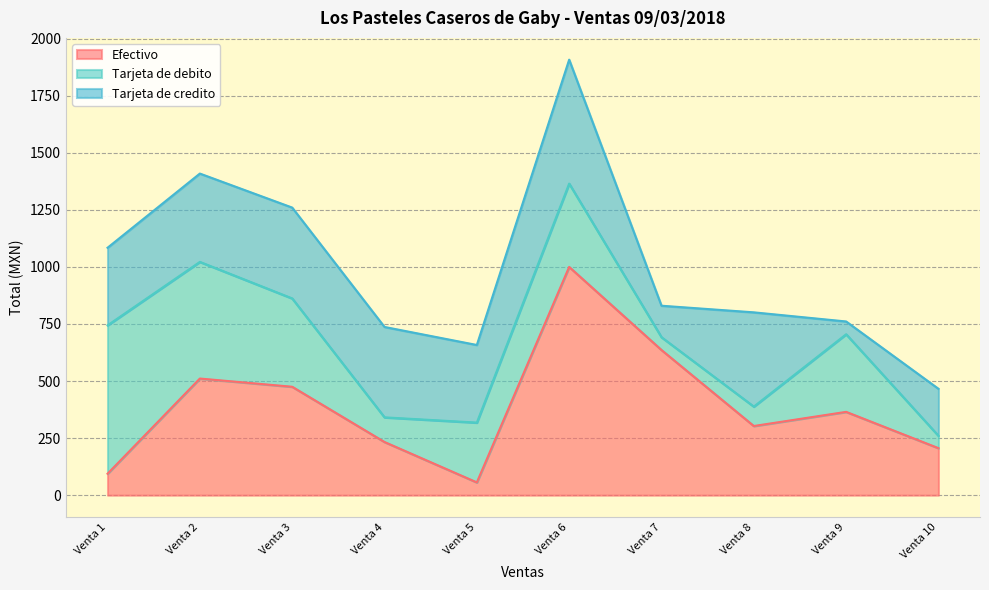

Reading left to right, extract all data points from this chart.

Efectivo: Venta 1=94.0	Venta 2=511.0	Venta 3=475.0	Venta 4=233.0	Venta 5=56.0	Venta 6=1000.0	Venta 7=636.0	Venta 8=303.0	Venta 9=365.0	Venta 10=206.0
Tarjeta de debito: Venta 1=650.0	Venta 2=511.0	Venta 3=387.0	Venta 4=108.0	Venta 5=262.0	Venta 6=365.0	Venta 7=56.0	Venta 8=85.0	Venta 9=340.0	Venta 10=54.0
Tarjeta de credito: Venta 1=340.0	Venta 2=387.0	Venta 3=398.0	Venta 4=396.0	Venta 5=340.0	Venta 6=543.0	Venta 7=138.0	Venta 8=413.0	Venta 9=56.0	Venta 10=206.0